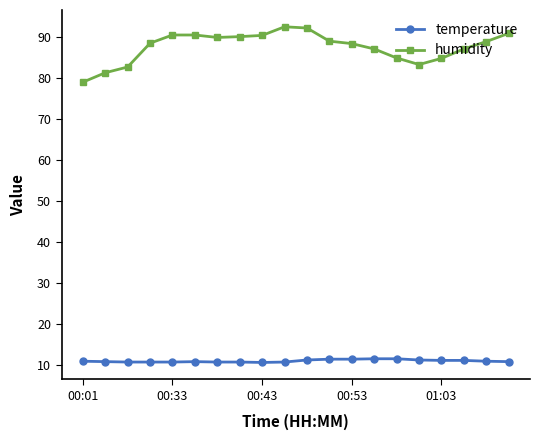

Which series has the widest spread of values?

humidity